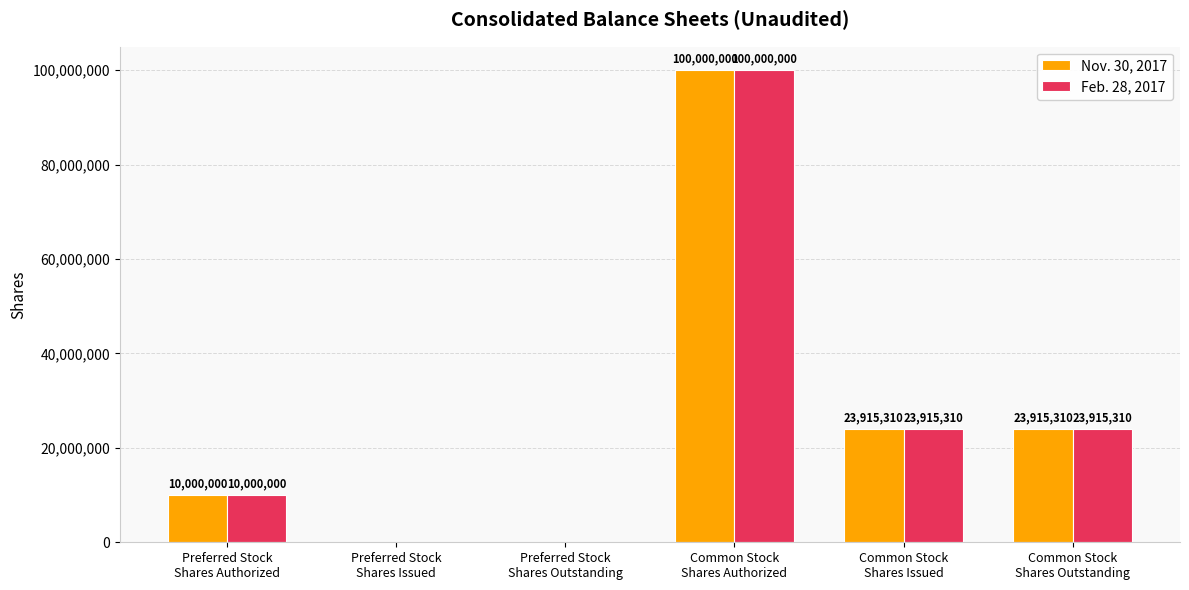

What are all the series names shown in the legend?

Nov. 30, 2017, Feb. 28, 2017